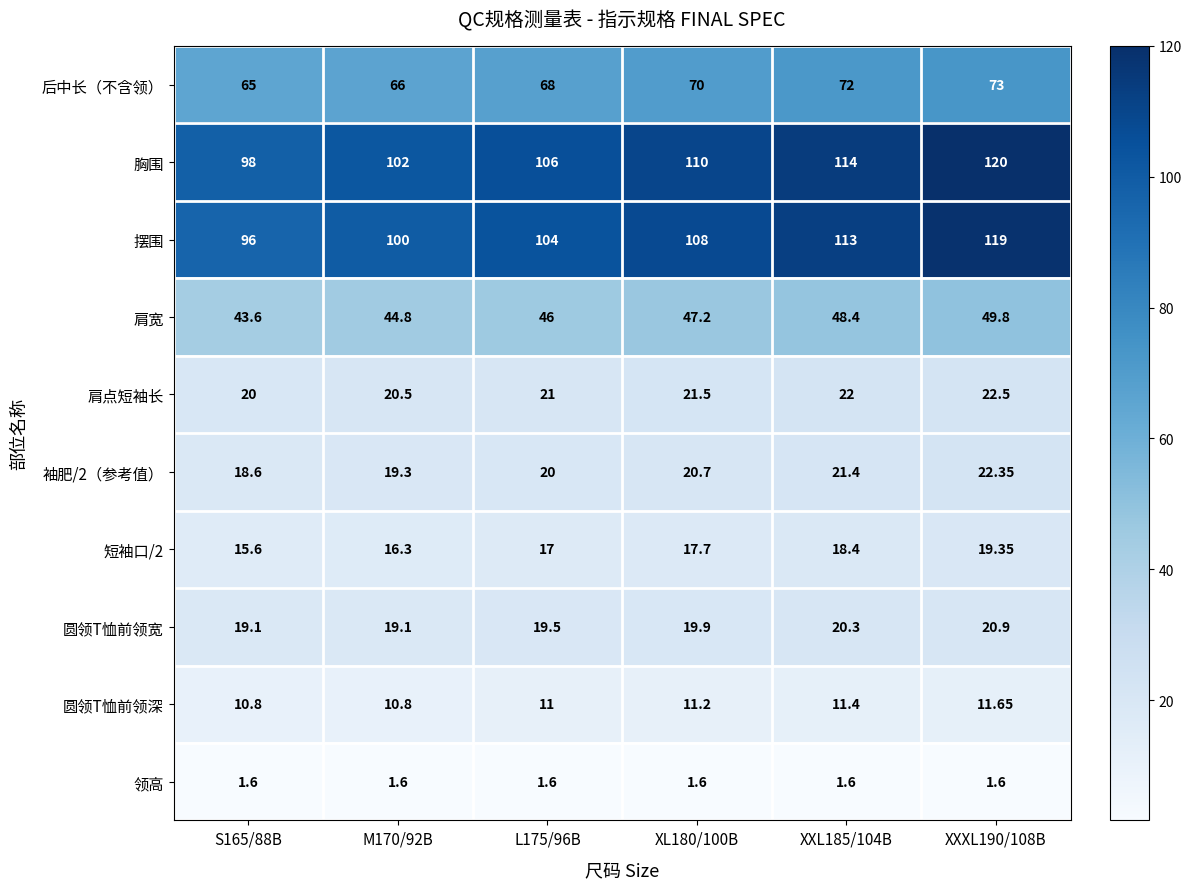

How many categories are shown in the chart?

6